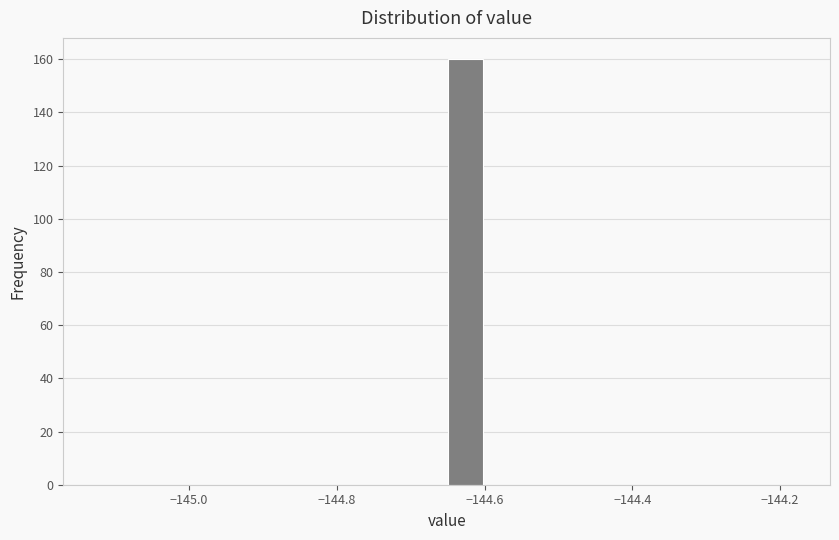

Around what value on the x-axis is the tallest bar? Give the approximate position of its centre, as read against the axis.

-144.62